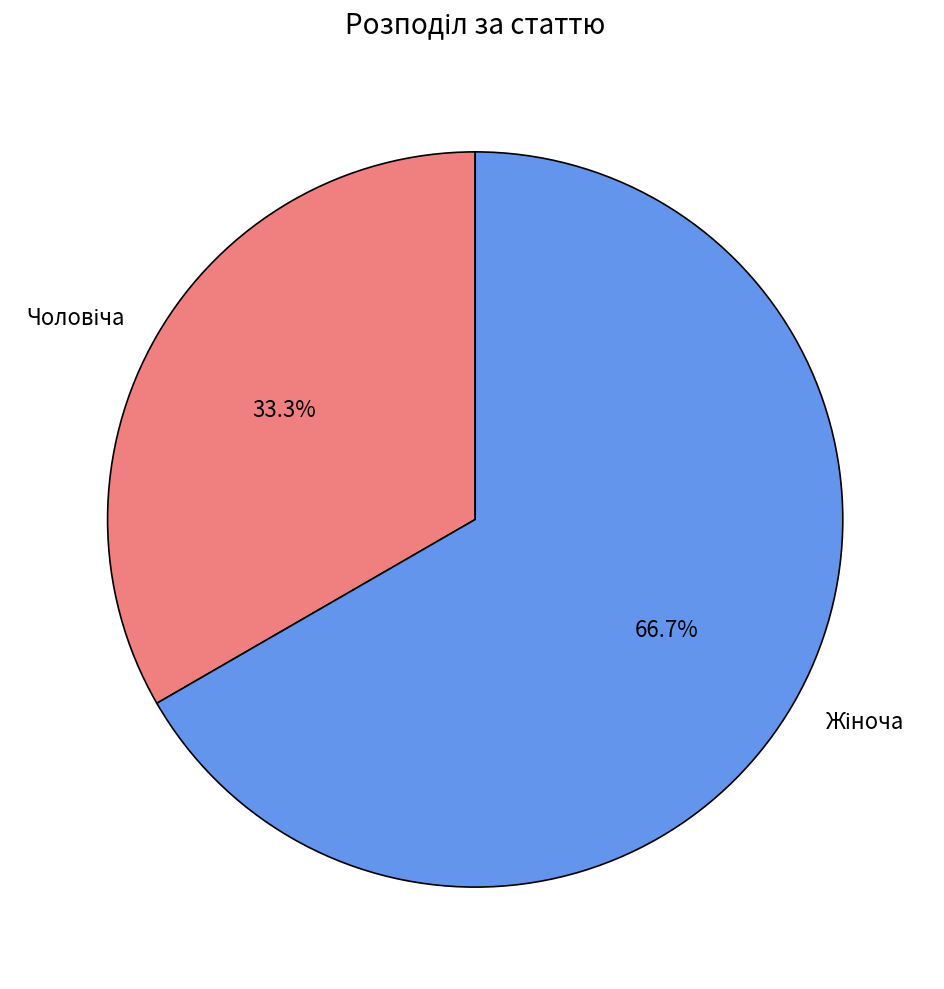

To the nearest percent, what is the difference between the largest and smallest slice percentages?

33%